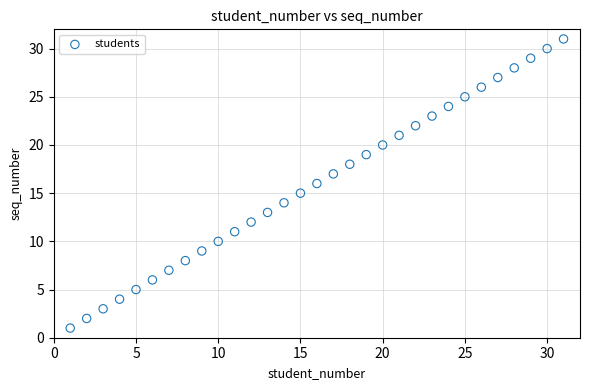

What is the range of X values (max minus min)?

30